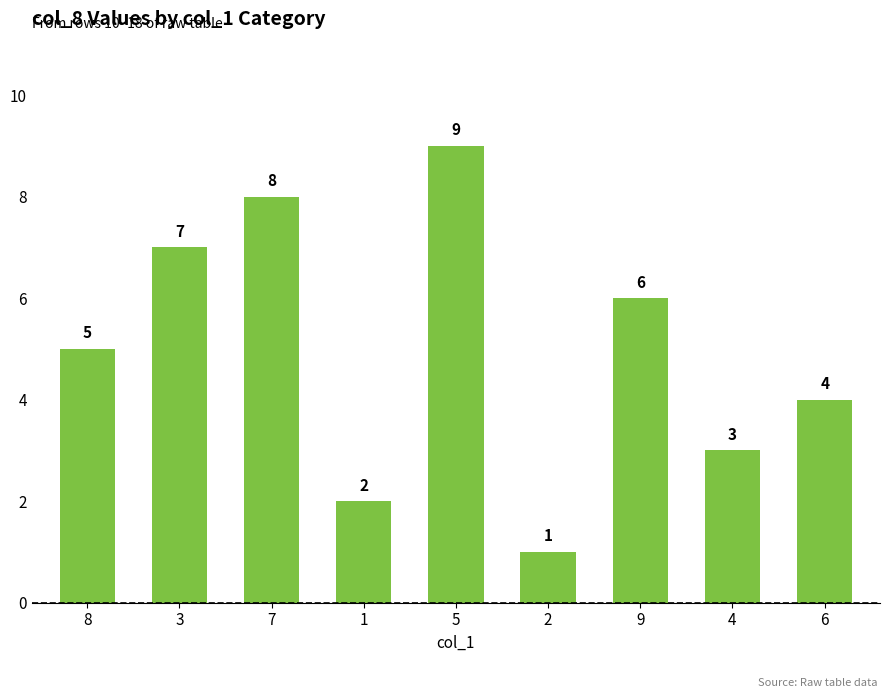

What is the ratio of the value at 6 to the value at 5?

0.4